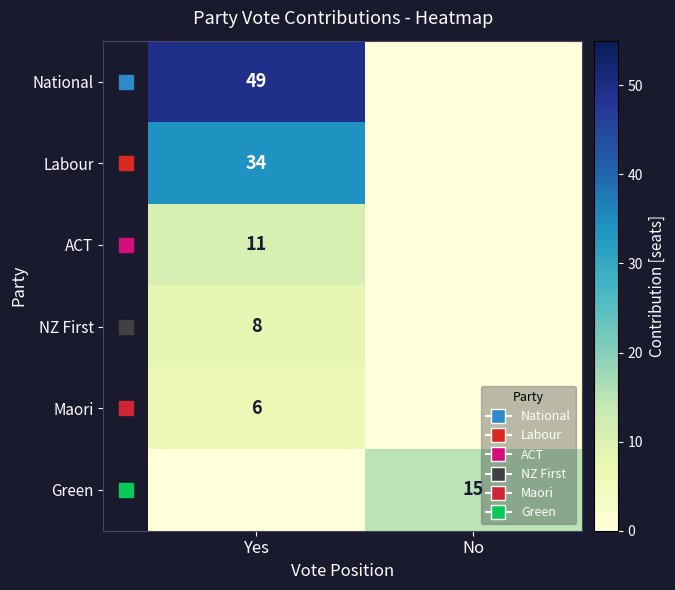

At which category is the sum across all series the highest?

Yes